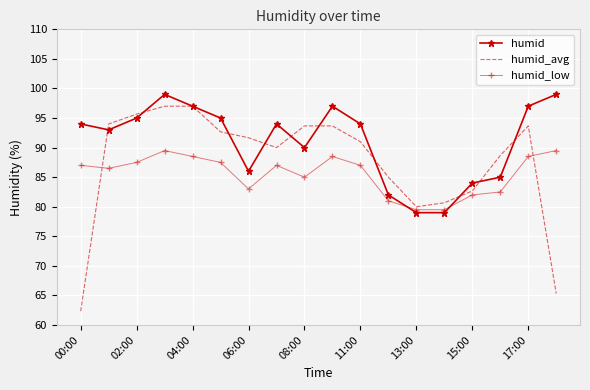

List the series in order of their peak value, highest first.

humid, humid_avg, humid_low